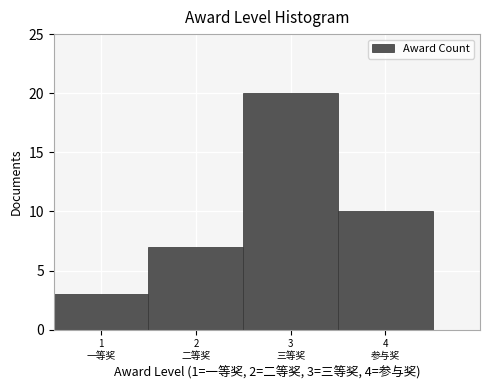

Reading right to left, extract all data points from this chart.

10	20	7	3